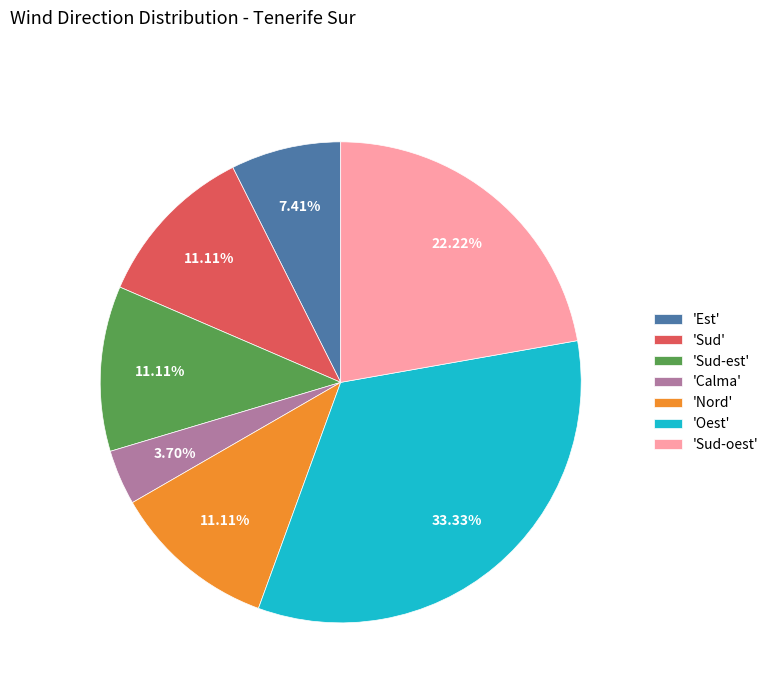

Is there any slice that represents more than half of the pie?

No